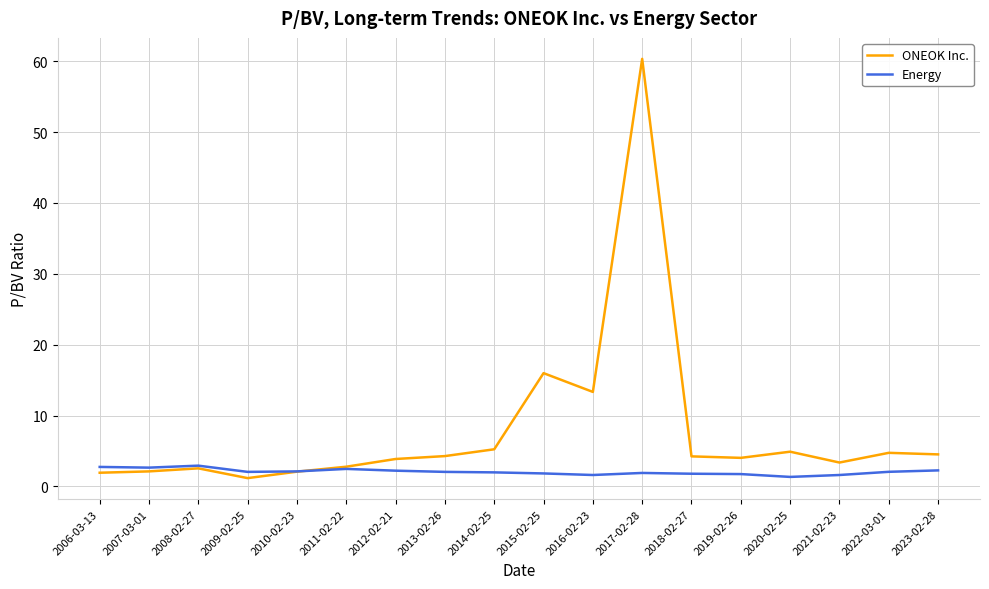

At which category does the chart reach its peak across all series?

2017-02-28